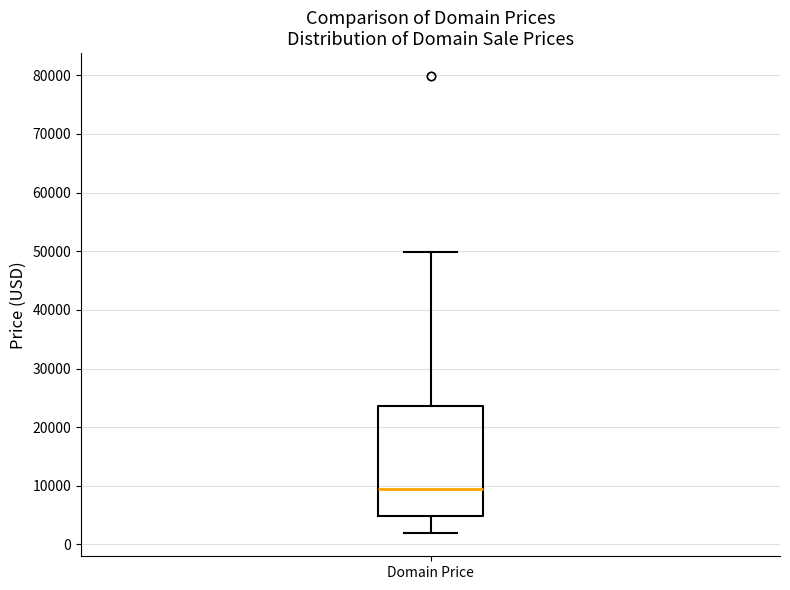

Where is the lower edge of the box for Domain Price on the y-axis? The values are not printed on the chart, so give them approximately, as read against the axis.

5000